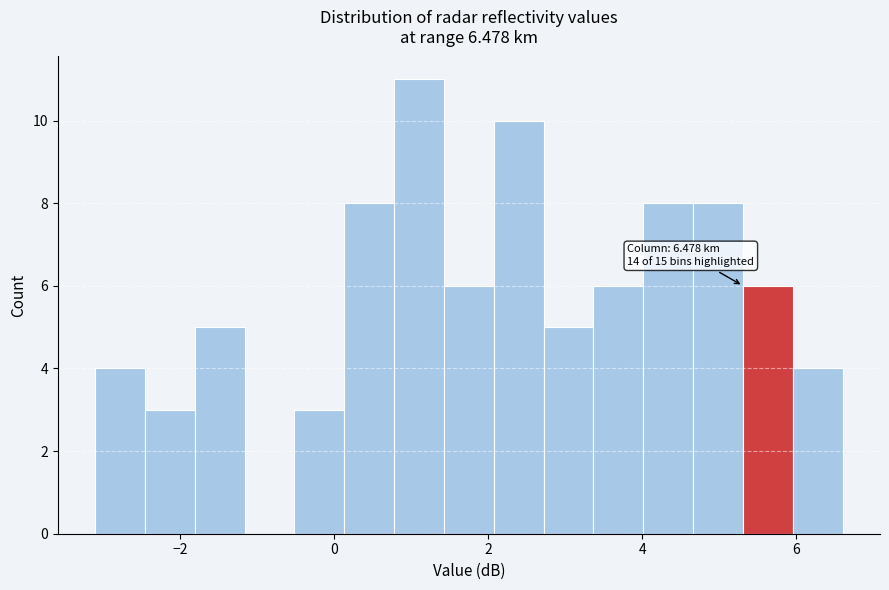

Read against the x-axis, roughly where is the centre of the tallest bar?

1.2